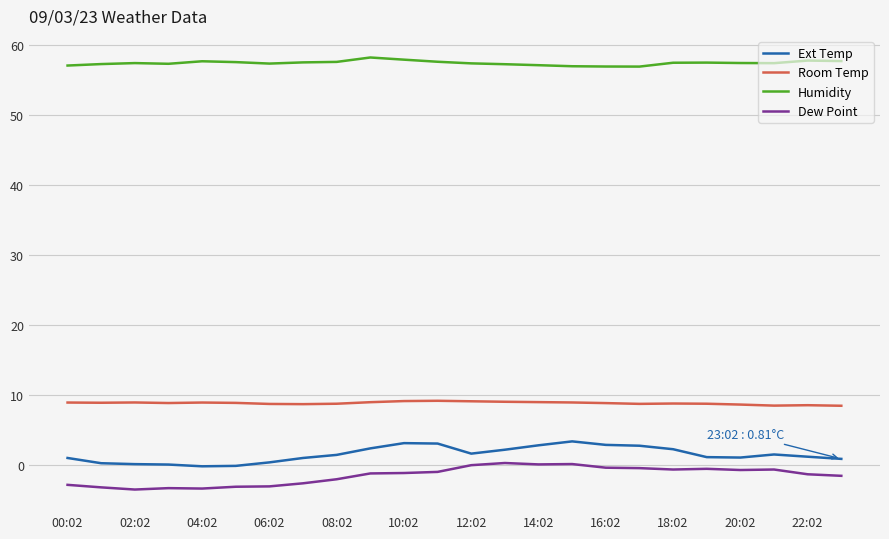

True or false: Humidity and Dew Point intersect in this chart.

False